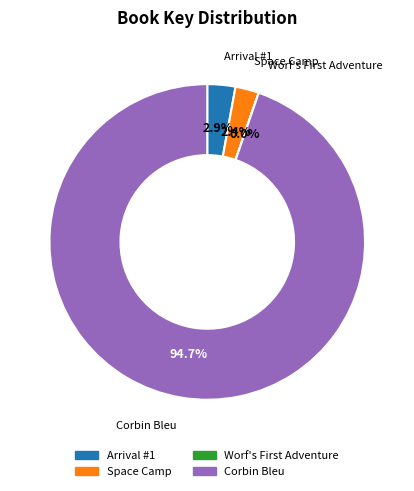

To the nearest percent, what percentage of the pie is Space Camp?

2%